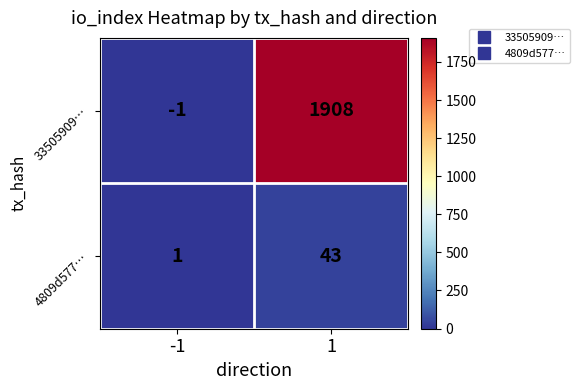

List the series in order of their peak value, lowest first.

4809d577…, 33505909…